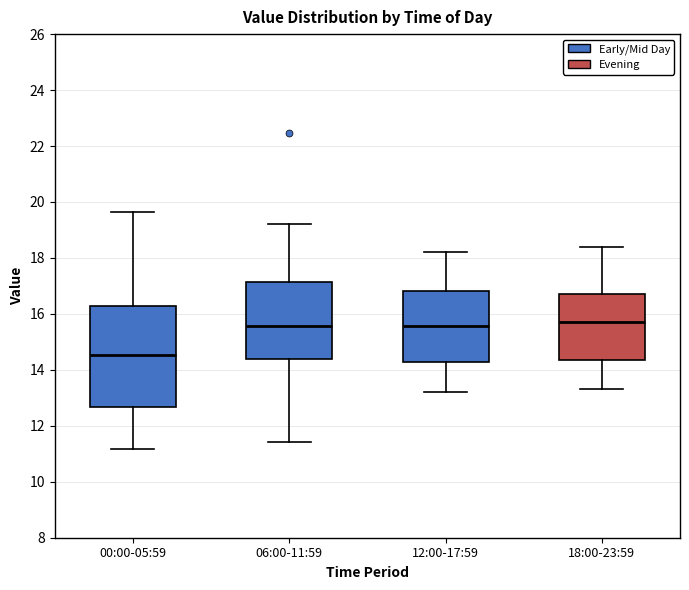

Which box's median line is the lowest?

00:00-05:59